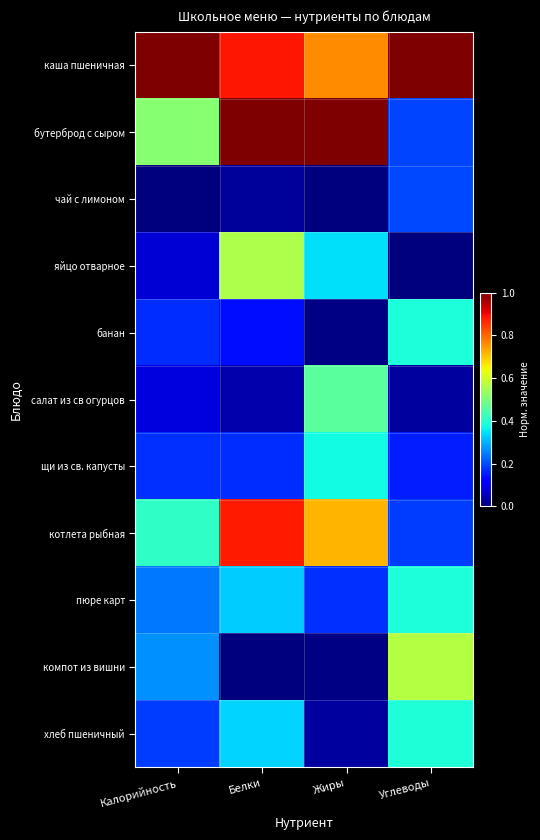

At which category is the sum across all series the highest?

Белки